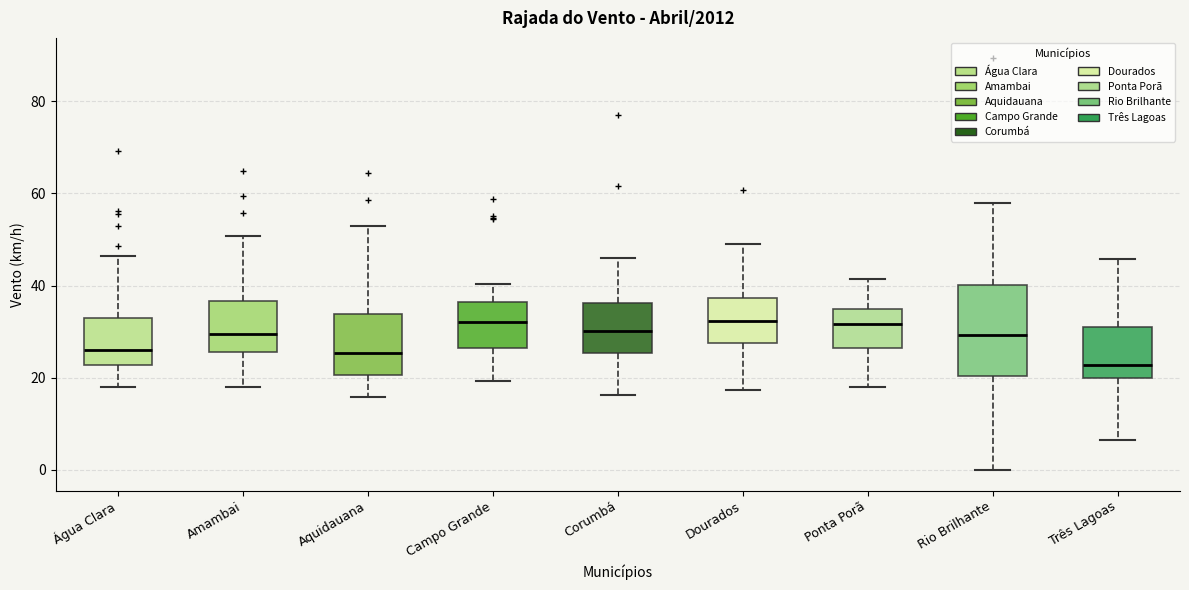

Which box's median line is the lowest?

Três Lagoas